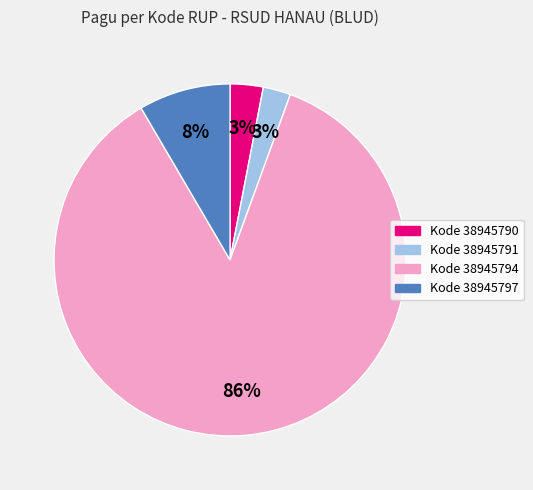

Is the sum of Kode 38945790 and Kode 38945797 greater than half?

No